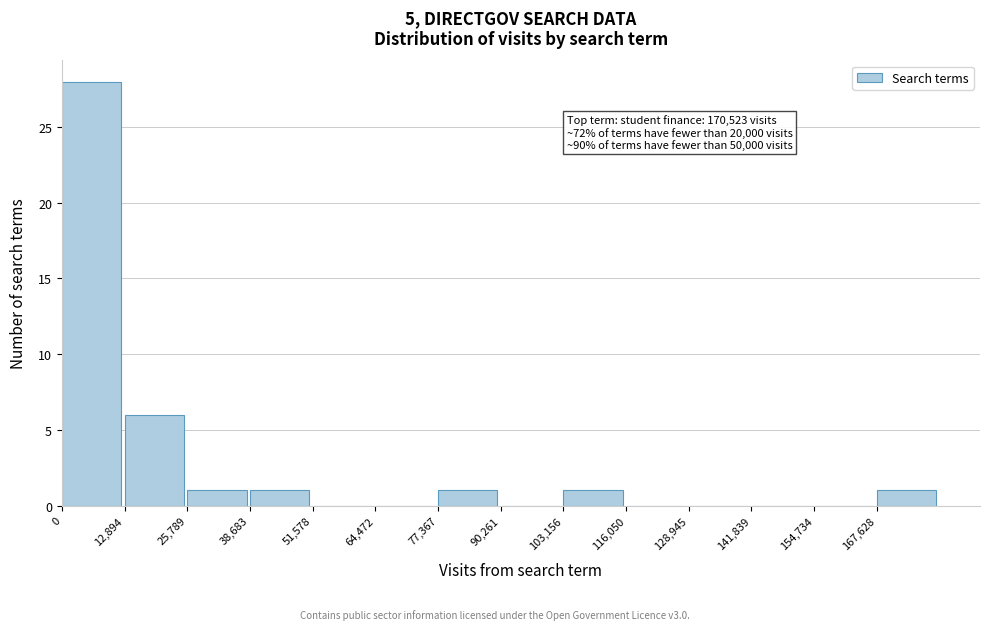

Which range on the x-axis has the tallest bar?

0 to 12000